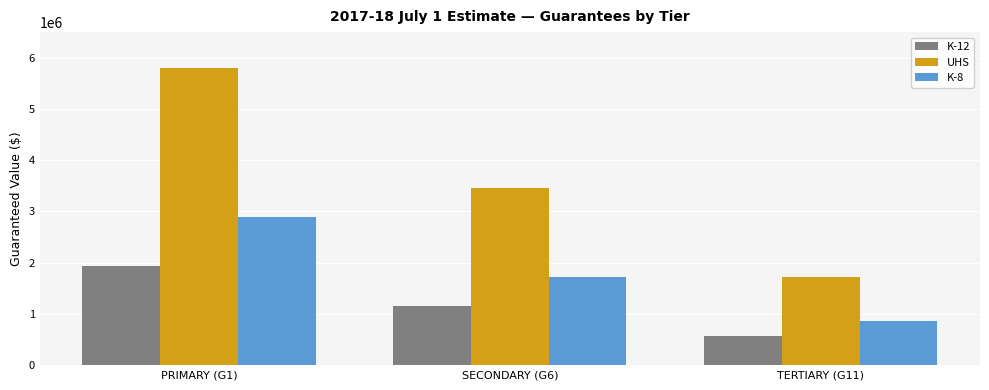

What is the average value of the UHS series?

3652901